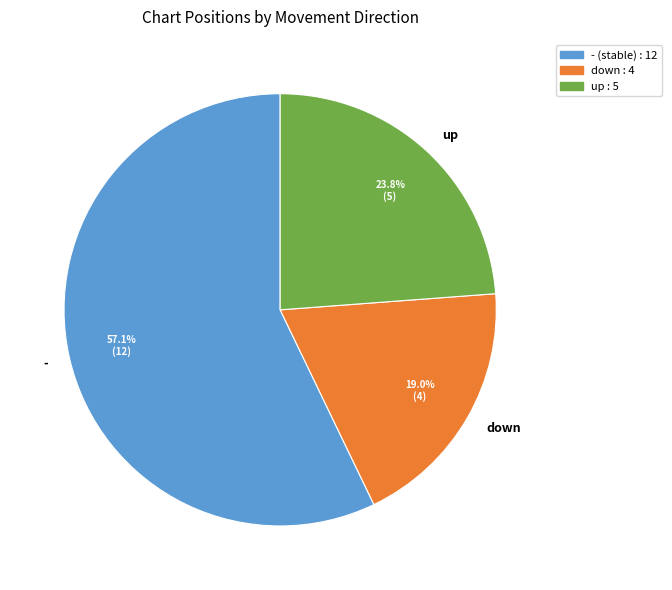

Which slice is the largest?

-